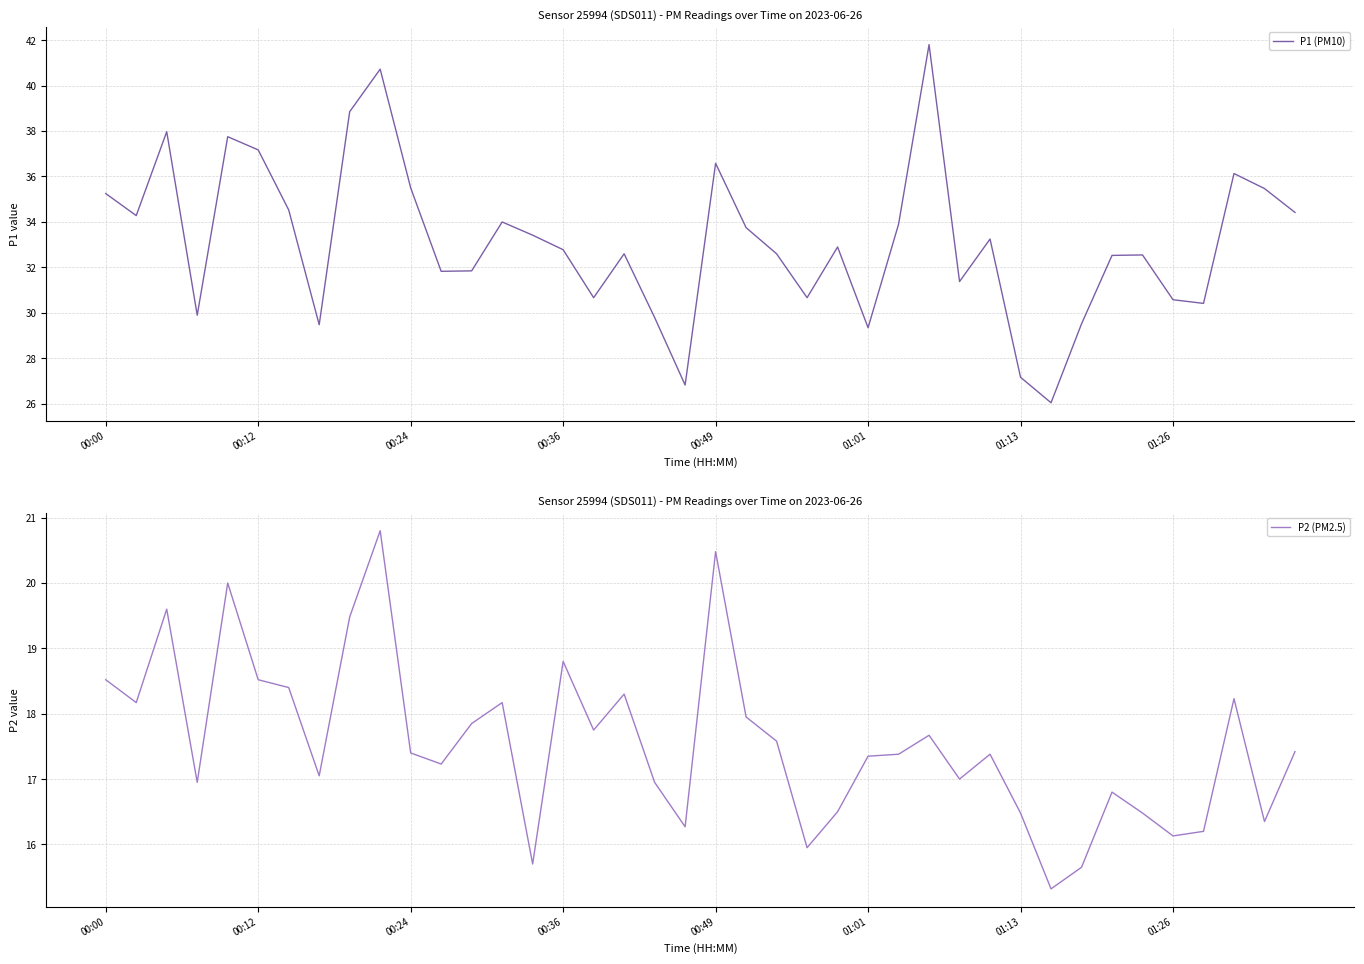

Is it true that P1 (PM10) equals 35.5 at 00:24?

True